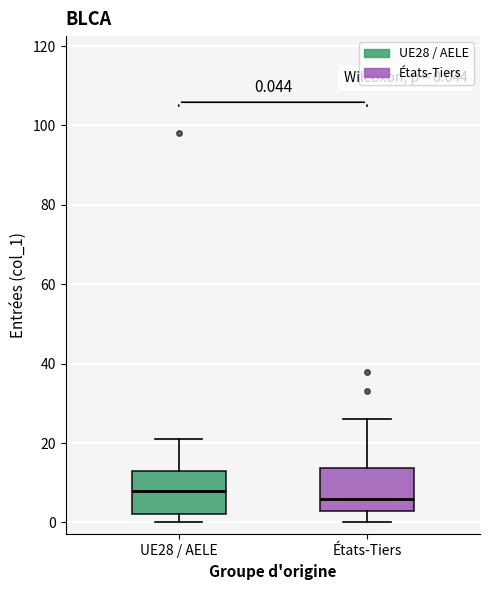

Which box's median line is the lowest?

États-Tiers